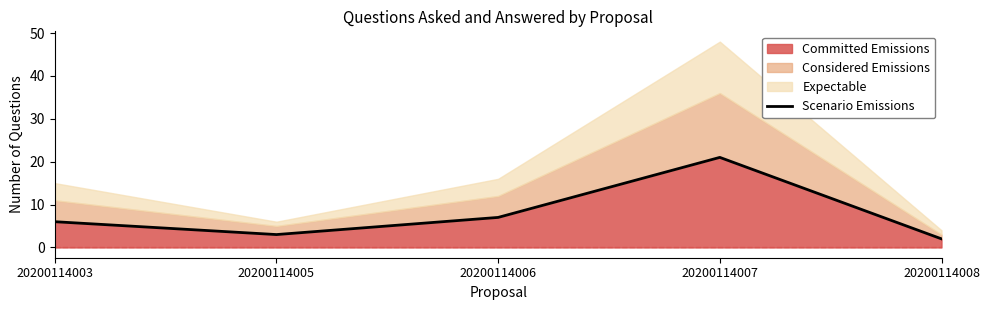

Where does the data first go above 6?

20200114006